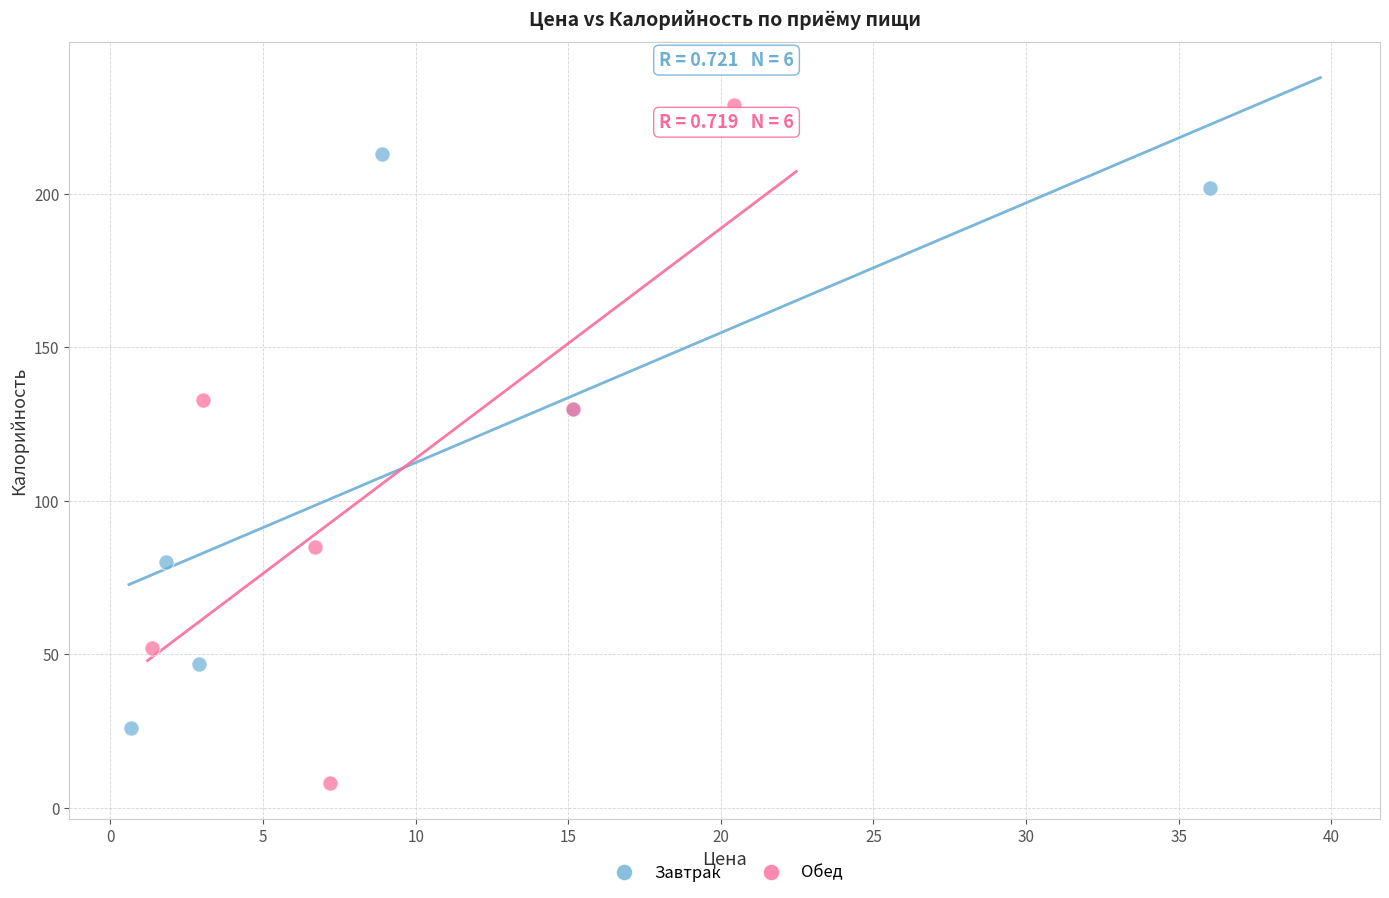

Which series reaches the minimum Y coordinate?

Обед